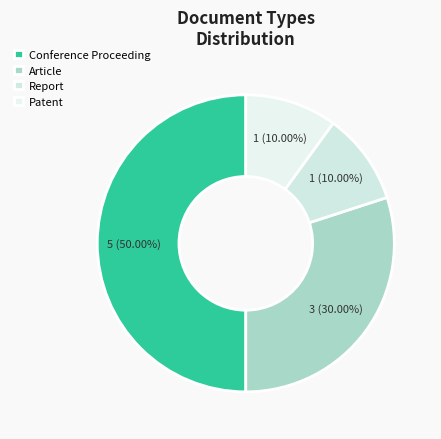

Which category has the biggest portion of the pie?

Conference Proceeding